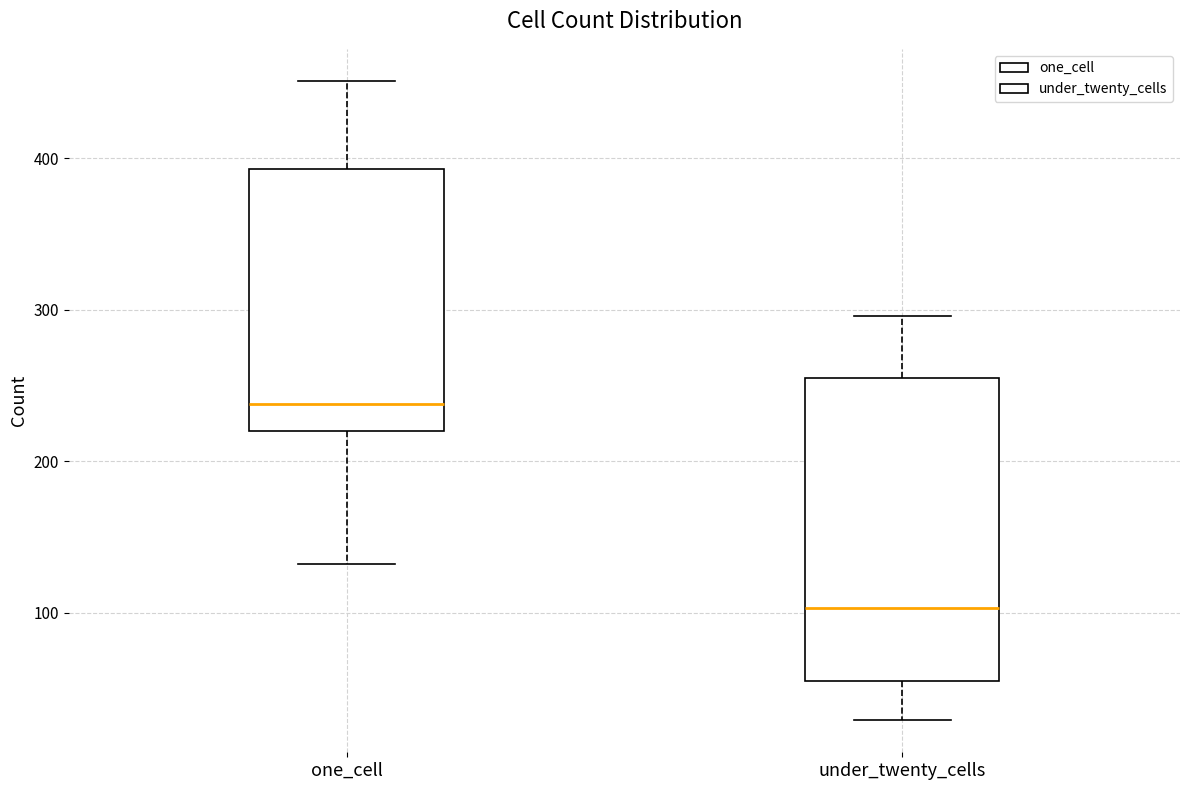

Where is the upper edge of the box for one_cell on the y-axis? The values are not printed on the chart, so give them approximately, as read against the axis.

390